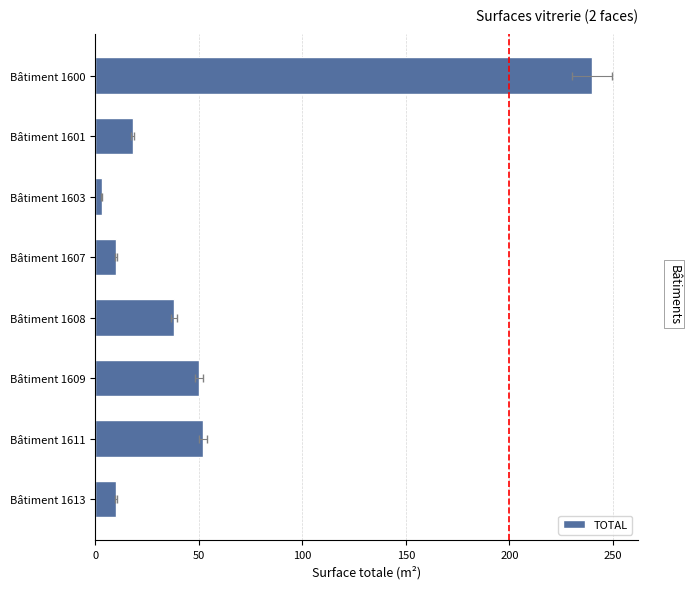

Are the bars grouped side by side (vs. stacked)?

No